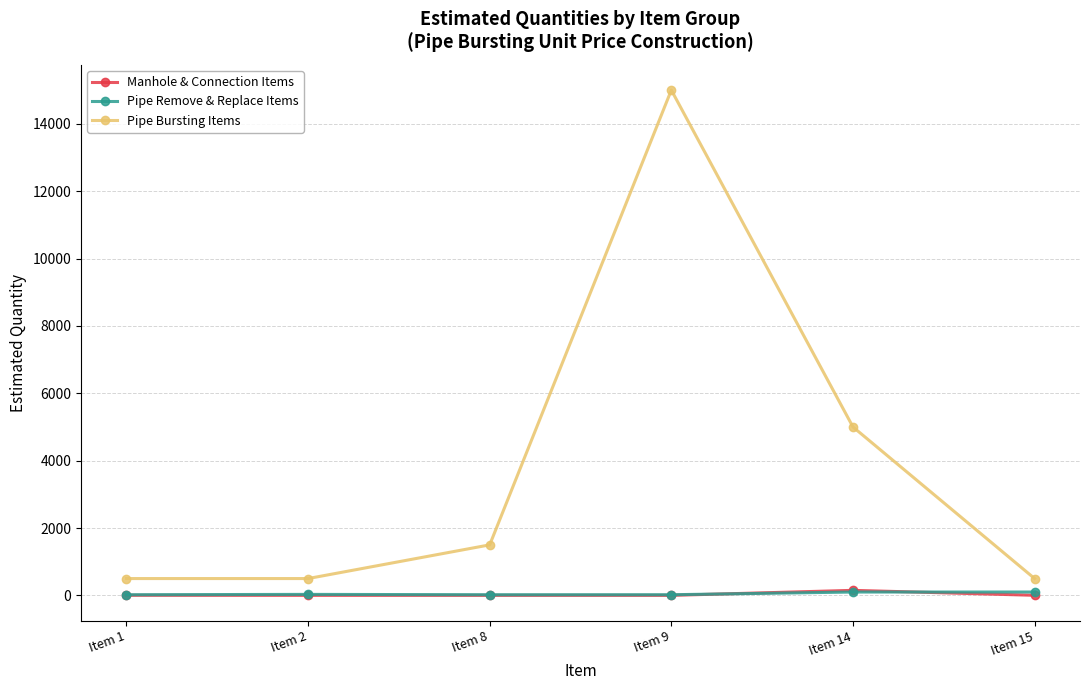

How many lines are shown in the chart?

3